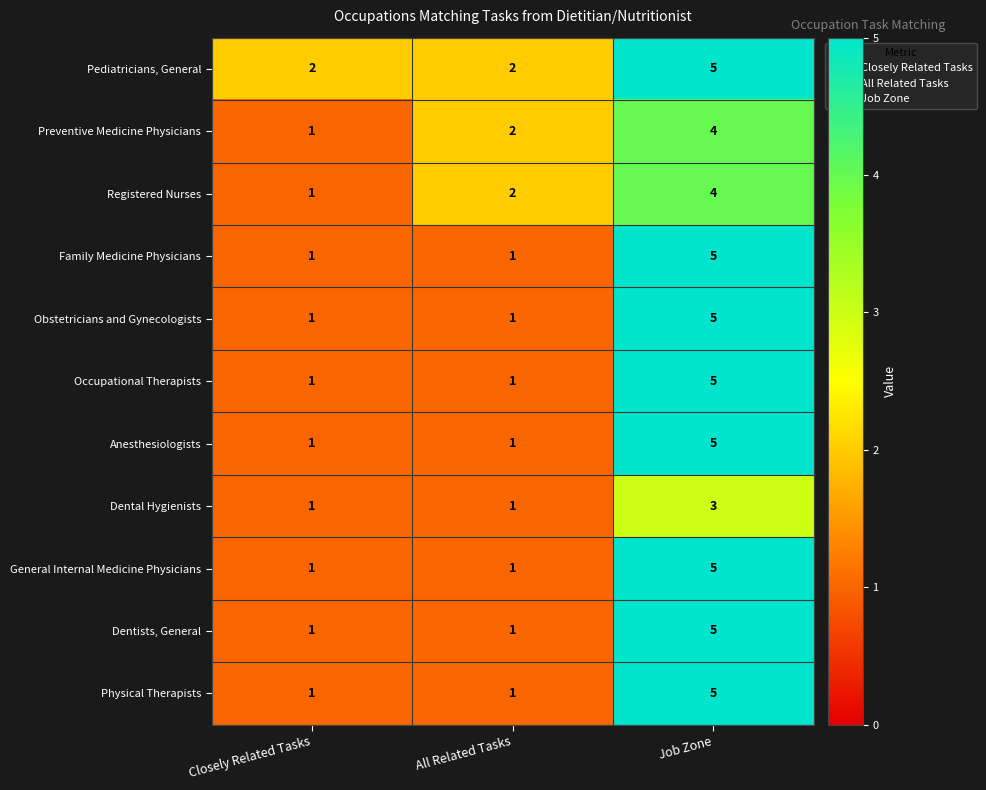

How many Registered Nurses values are between 1 and 4?

3